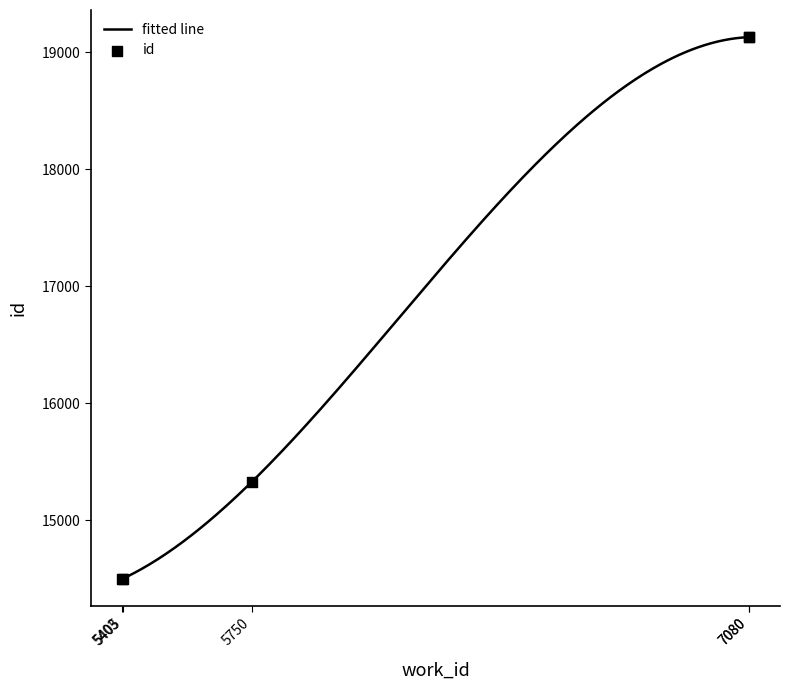

What is the change in value from 5405 to 5750?

+828